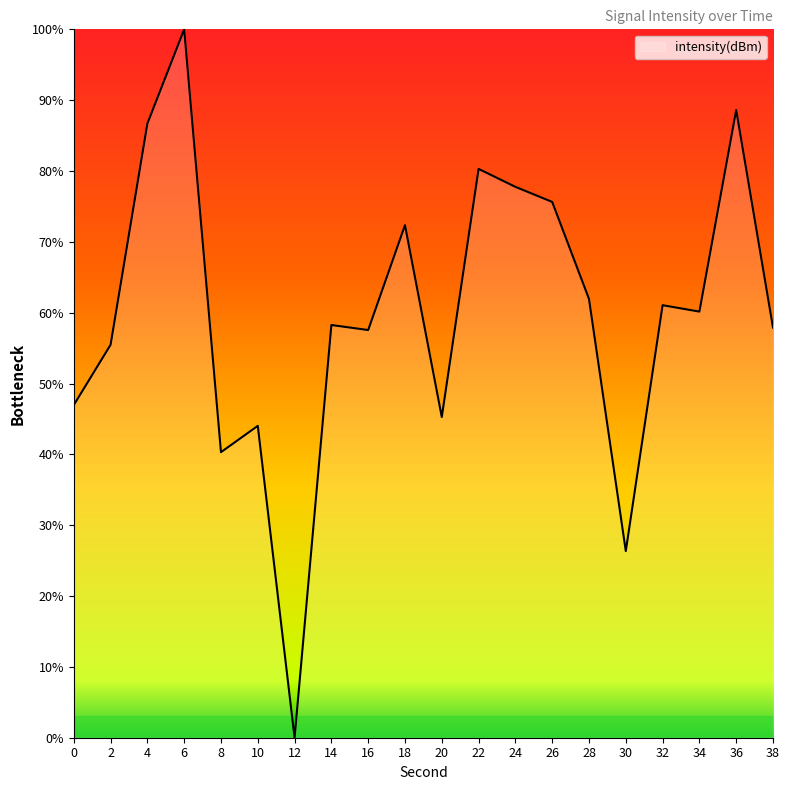

What is the difference between the values at 30 and 26?

49.3